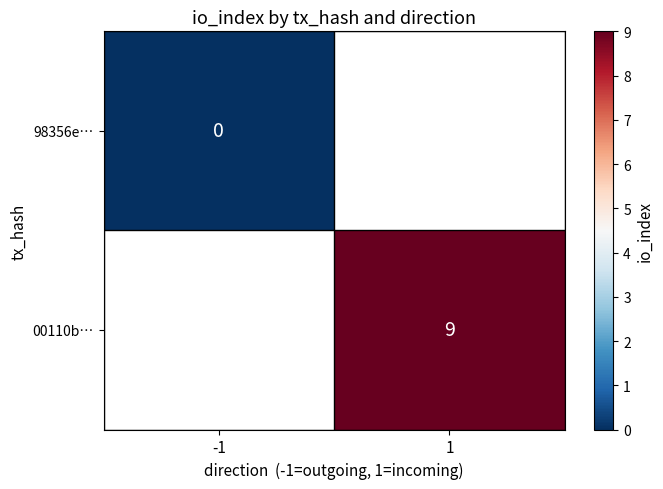

The value of 00110b… at 1 is 13. True or false?

False